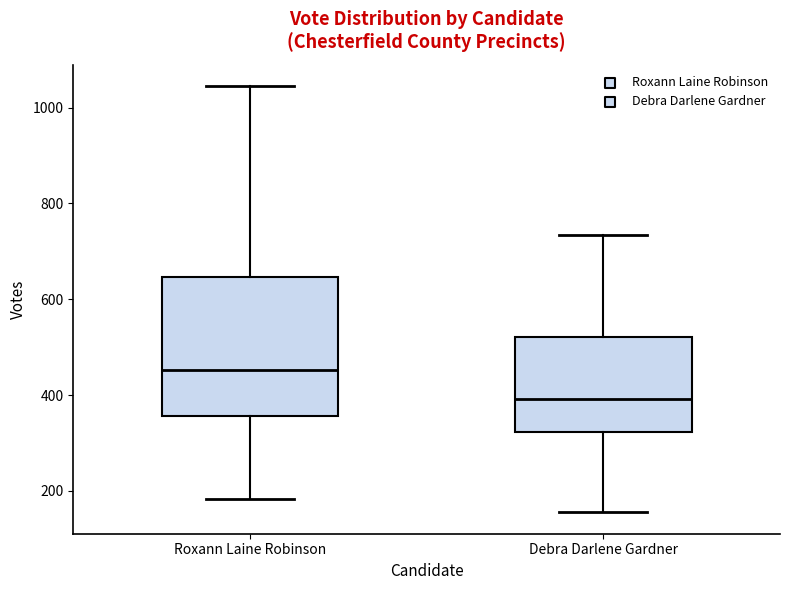

Reading left to right, transcribe this box plot: for each box, give where its median line is, the range the box spans, and where its two whiskers end, as read against the y-axis. The values are not printed on the chart, so give them approximately, as read against the axis.

Roxann Laine Robinson: median 460, box 360 to 640, whiskers 180 to 1040
Debra Darlene Gardner: median 400, box 320 to 520, whiskers 160 to 740